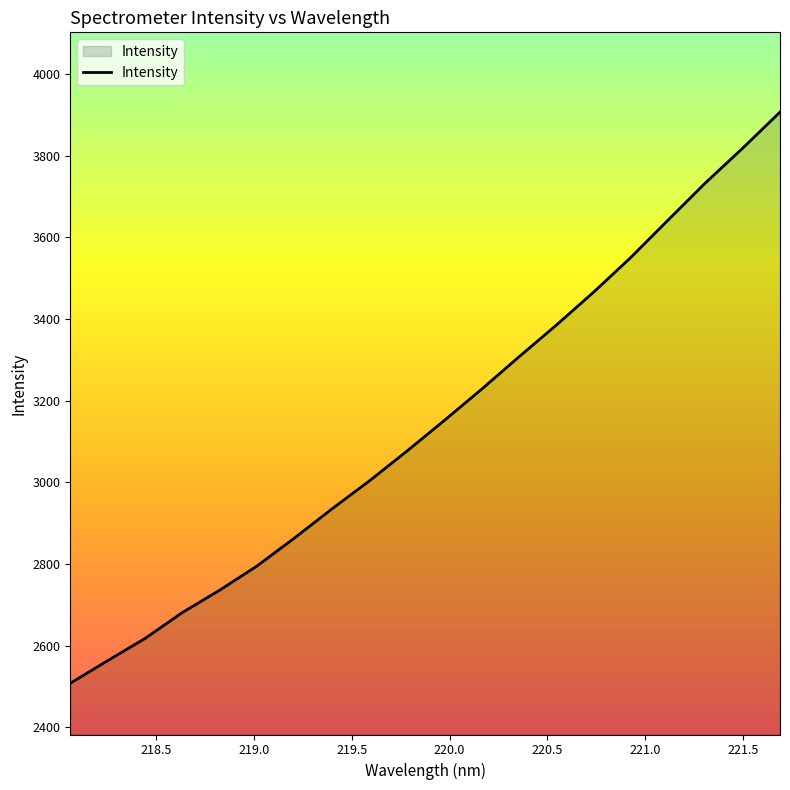

What is the maximum value shown in the chart?

3906.2